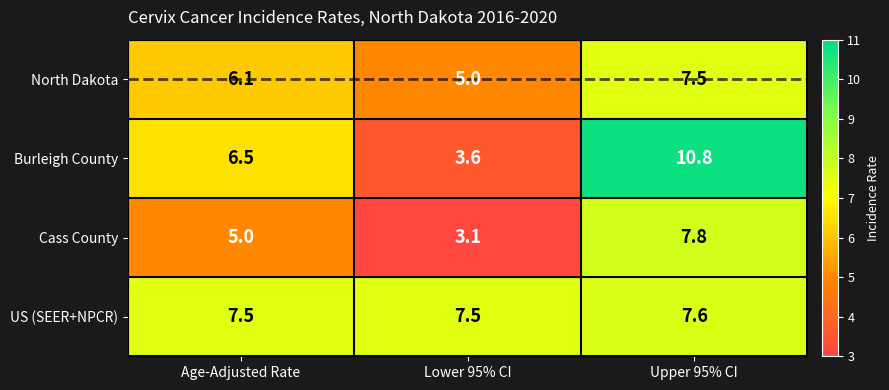

List the series in order of their overall mean, lowest first.

Cass County, North Dakota, Burleigh County, US (SEER+NPCR)